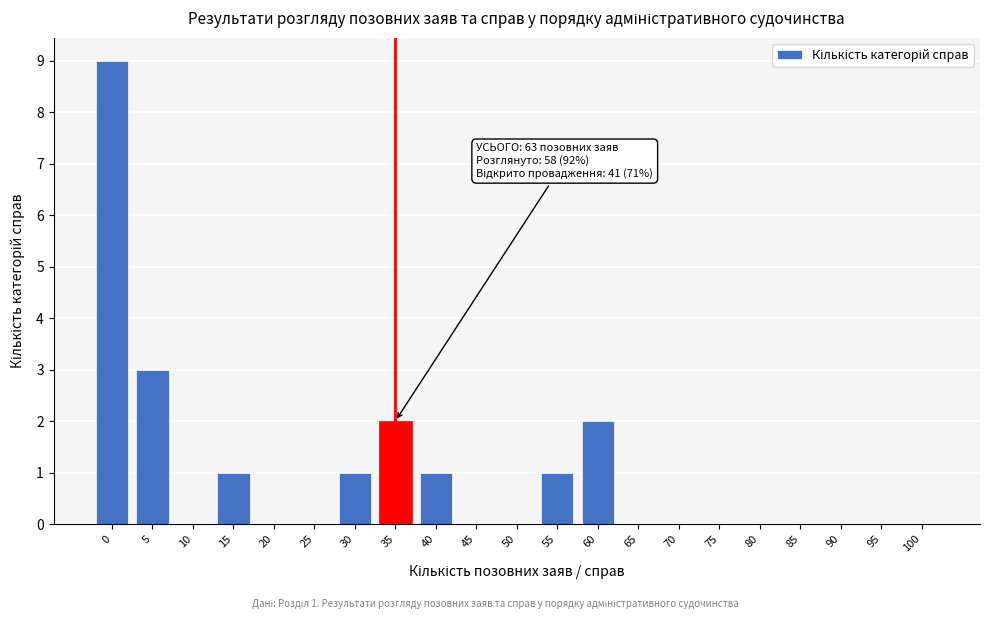

Reading right to left, what are all the values shown in this chart?

100=0	95=0	90=0	85=0	80=0	75=0	70=0	65=0	60=2	55=1	50=0	45=0	40=1	35=2	30=1	25=0	20=0	15=1	10=0	5=3	0=9